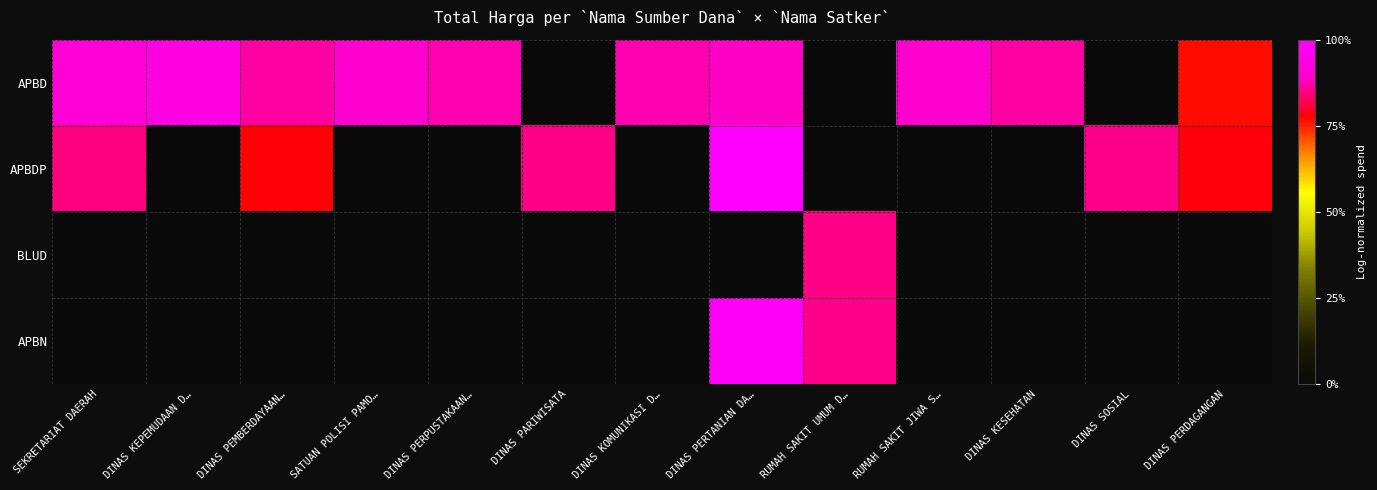

Reading left to right, transcribe all the data shown in this chart.

APBD: SEKRETARIAT DAERAH=0.9	DINAS KEPEMUDAAN D…=0.9	DINAS PEMBERDAYAAN…=0.9	SATUAN POLISI PAMO…=0.9	DINAS PERPUSTAKAAN…=0.9	DINAS PARIWISATA=0.0	DINAS KOMUNIKASI D…=0.9	DINAS PERTANIAN DA…=0.9	RUMAH SAKIT UMUM D…=0.0	RUMAH SAKIT JIWA S…=0.9	DINAS KESEHATAN=0.9	DINAS SOSIAL=0.0	DINAS PERDAGANGAN=0.8
APBDP: SEKRETARIAT DAERAH=0.8	DINAS KEPEMUDAAN D…=0.0	DINAS PEMBERDAYAAN…=0.8	SATUAN POLISI PAMO…=0.0	DINAS PERPUSTAKAAN…=0.0	DINAS PARIWISATA=0.9	DINAS KOMUNIKASI D…=0.0	DINAS PERTANIAN DA…=1.0	RUMAH SAKIT UMUM D…=0.0	RUMAH SAKIT JIWA S…=0.0	DINAS KESEHATAN=0.0	DINAS SOSIAL=0.9	DINAS PERDAGANGAN=0.8
BLUD: SEKRETARIAT DAERAH=0.0	DINAS KEPEMUDAAN D…=0.0	DINAS PEMBERDAYAAN…=0.0	SATUAN POLISI PAMO…=0.0	DINAS PERPUSTAKAAN…=0.0	DINAS PARIWISATA=0.0	DINAS KOMUNIKASI D…=0.0	DINAS PERTANIAN DA…=0.0	RUMAH SAKIT UMUM D…=0.9	RUMAH SAKIT JIWA S…=0.0	DINAS KESEHATAN=0.0	DINAS SOSIAL=0.0	DINAS PERDAGANGAN=0.0
APBN: SEKRETARIAT DAERAH=0.0	DINAS KEPEMUDAAN D…=0.0	DINAS PEMBERDAYAAN…=0.0	SATUAN POLISI PAMO…=0.0	DINAS PERPUSTAKAAN…=0.0	DINAS PARIWISATA=0.0	DINAS KOMUNIKASI D…=0.0	DINAS PERTANIAN DA…=1.0	RUMAH SAKIT UMUM D…=0.9	RUMAH SAKIT JIWA S…=0.0	DINAS KESEHATAN=0.0	DINAS SOSIAL=0.0	DINAS PERDAGANGAN=0.0